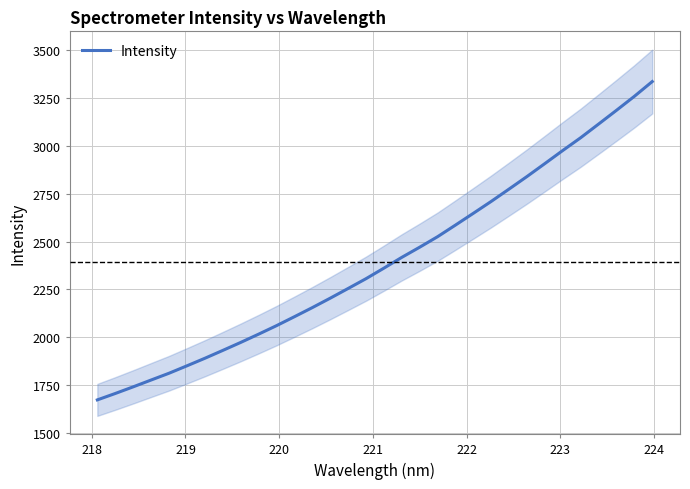

What is the lowest value of the Intensity series?

1672.7